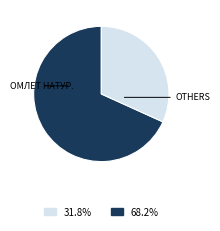

Does any single category account for the majority?

Yes